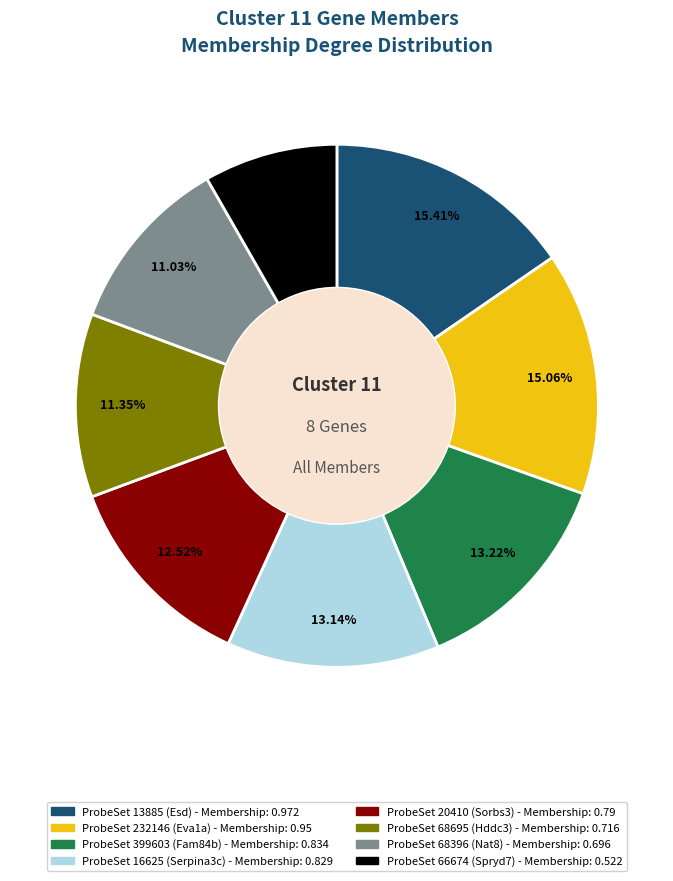

Is there a majority slice in this chart?

No